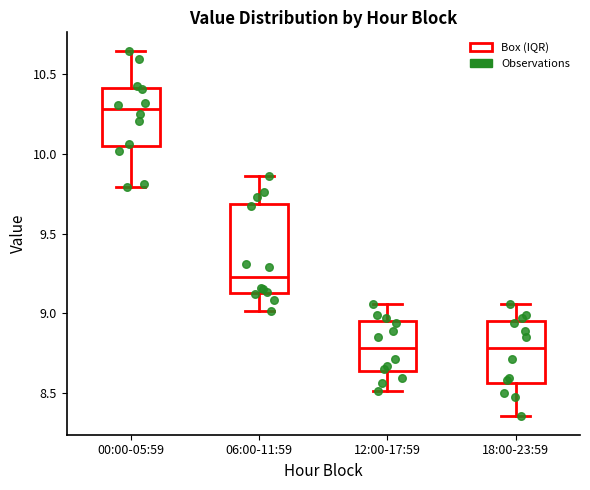

Which box's median line is the highest?

00:00-05:59